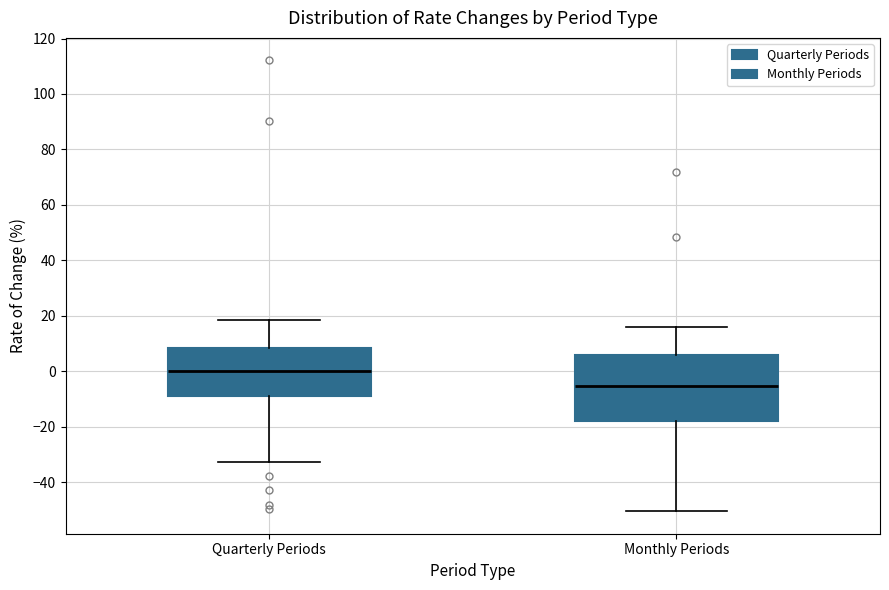

Which box's median line is the highest?

Quarterly Periods